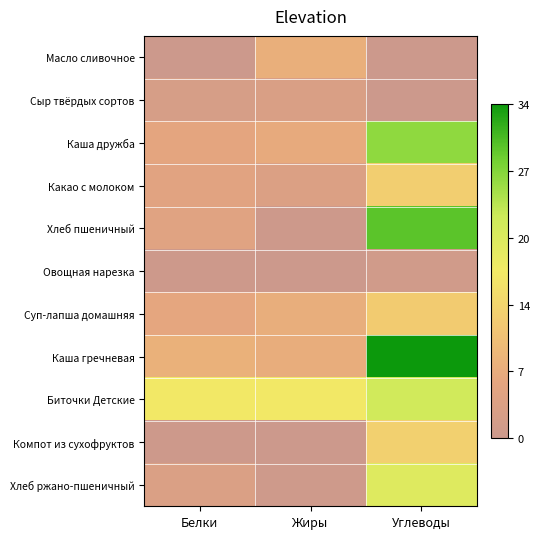

Reading left to right, transcribe all the data shown in this chart.

Масло сливочное: Белки=0.1	Жиры=7.3	Углеводы=0.1
Сыр твёрдых сортов: Белки=2.3	Жиры=3.0	Углеводы=0.0
Каша дружба: Белки=5.5	Жиры=6.5	Углеводы=26.4
Какао с молоком: Белки=4.7	Жиры=3.5	Углеводы=12.5
Хлеб пшеничный: Белки=4.6	Жиры=0.5	Углеводы=29.5
Овощная нарезка: Белки=0.3	Жиры=0.0	Углеводы=1.0
Суп-лапша домашняя: Белки=5.7	Жиры=7.2	Углеводы=12.1
Каша гречневая: Белки=7.8	Жиры=7.0	Углеводы=33.9
Биточки Детские: Белки=16.6	Жиры=16.6	Углеводы=21.8
Компот из сухофруктов: Белки=0.5	Жиры=0.1	Углеводы=12.8
Хлеб ржано-пшеничный: Белки=3.3	Жиры=0.6	Углеводы=19.8